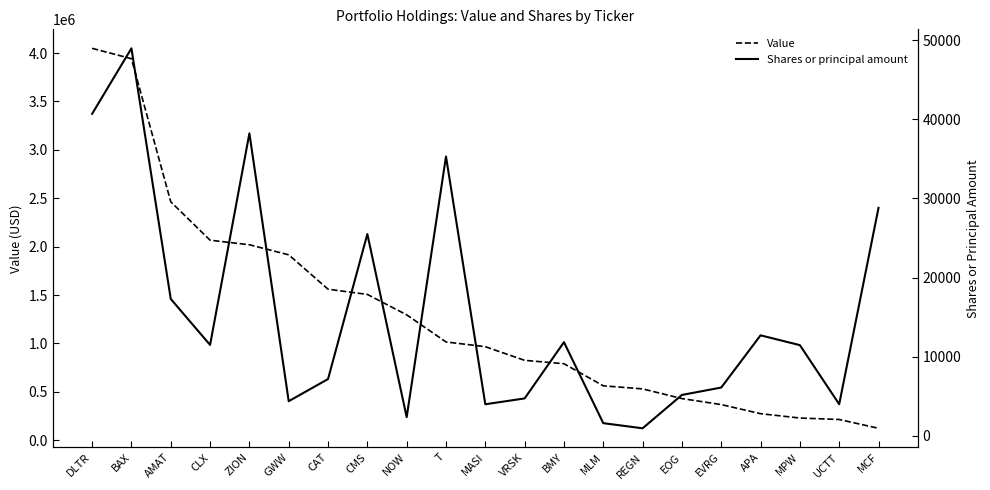

What is the difference between the highest and lowest values at UCTT?

211005